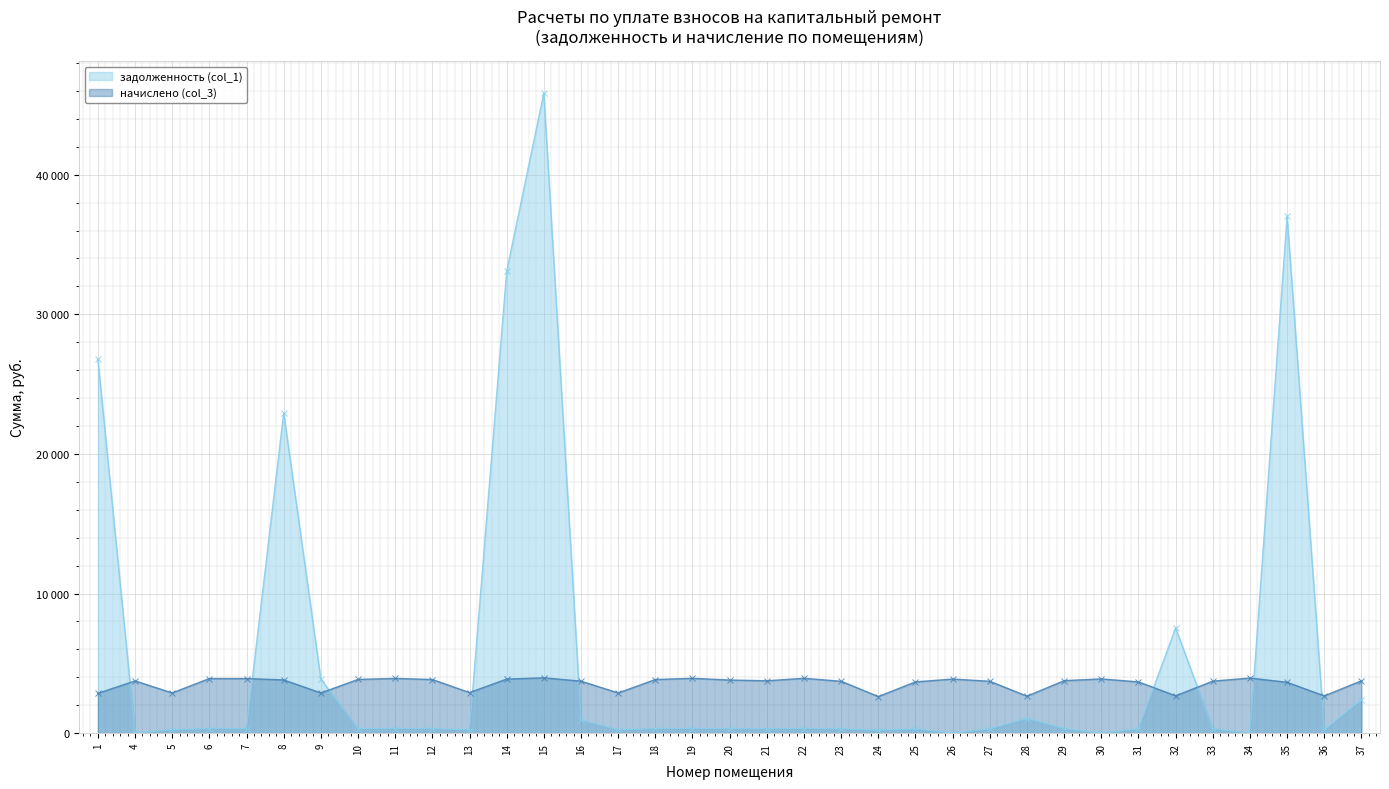

Which series has the widest spread of values?

задолженность (col_1)